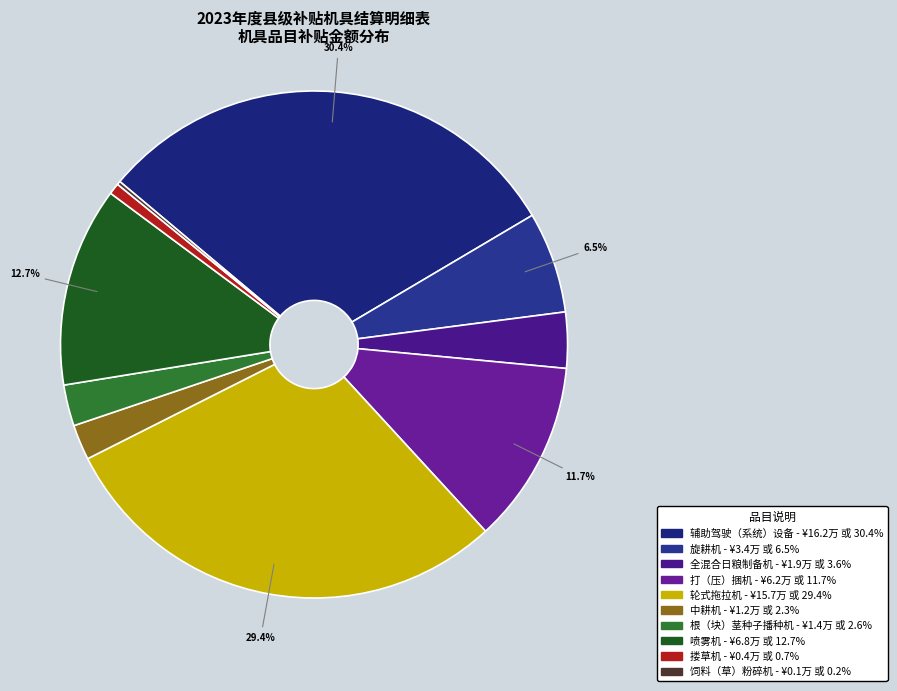

Is 辅助驾驶（系统）设备 the majority of the pie?

No